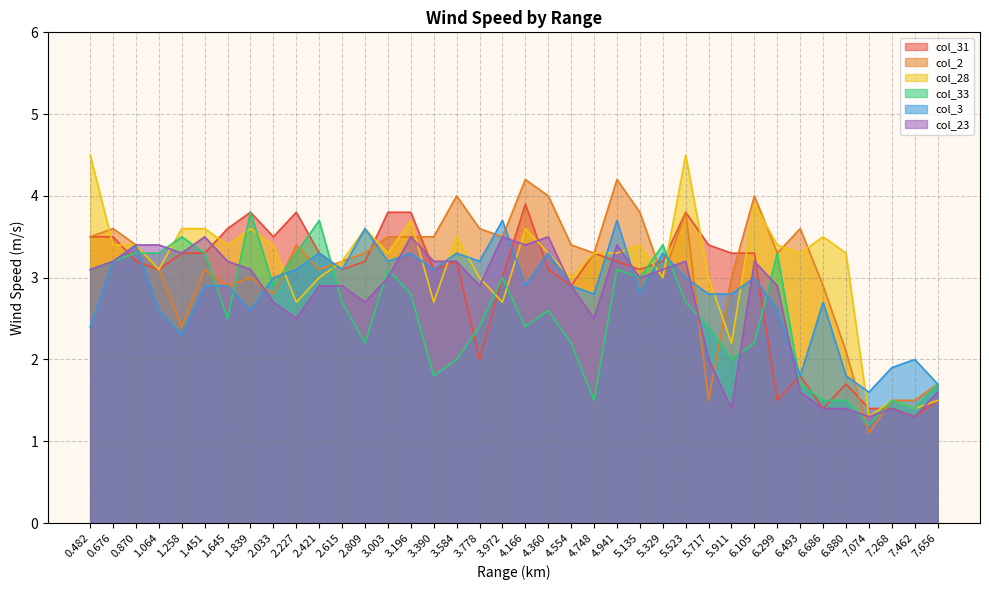

What is the label of the 11th point from the right?

5.717